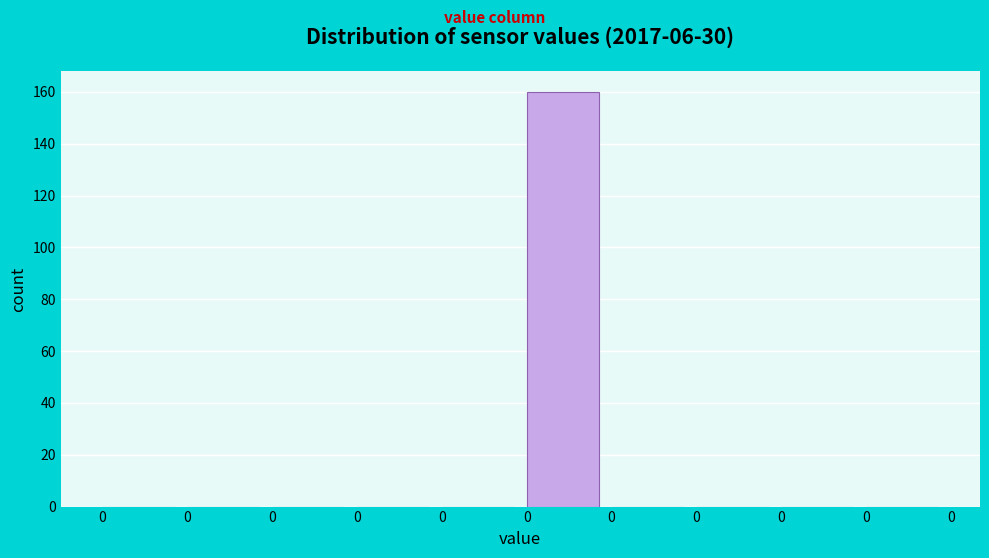

How many series are shown in this chart?

1